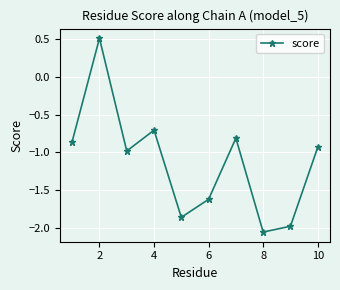

Count the number of data series in this chart.

1